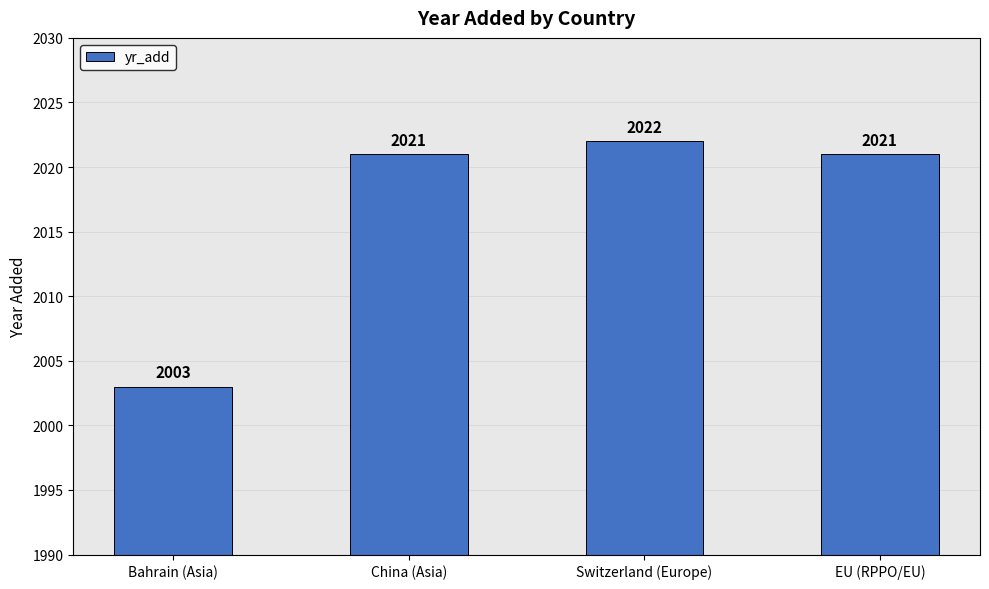

What is the sum of the values at Bahrain (Asia) and EU (RPPO/EU)?

4024